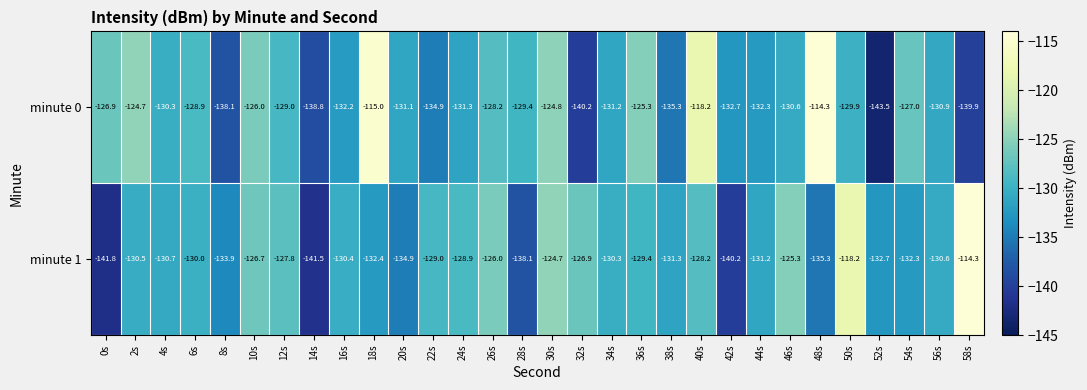

Rank the series at 40s from lowest to highest value.

minute 1, minute 0